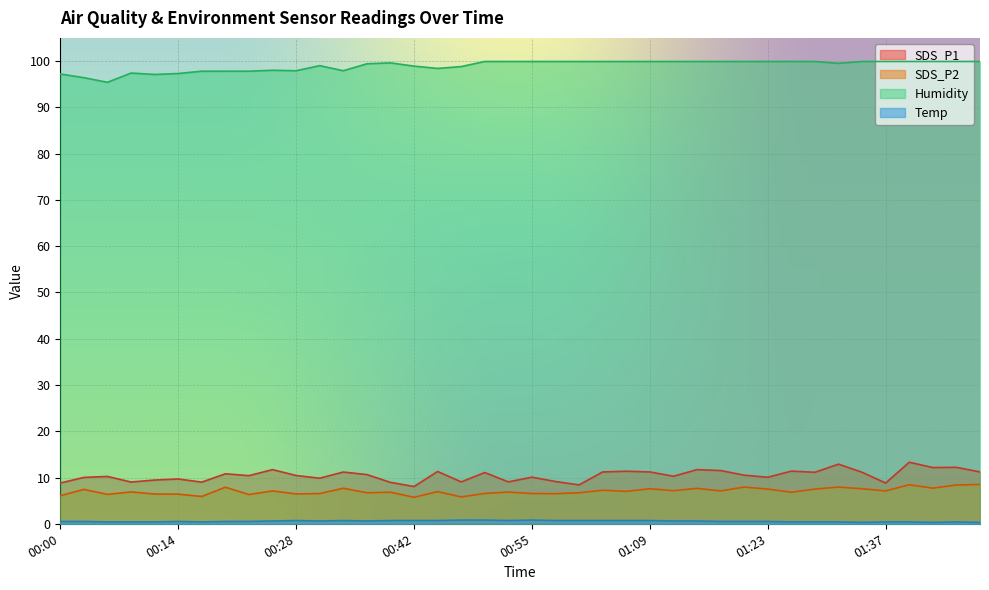

True or false: Temp and Humidity cross at least once.

False